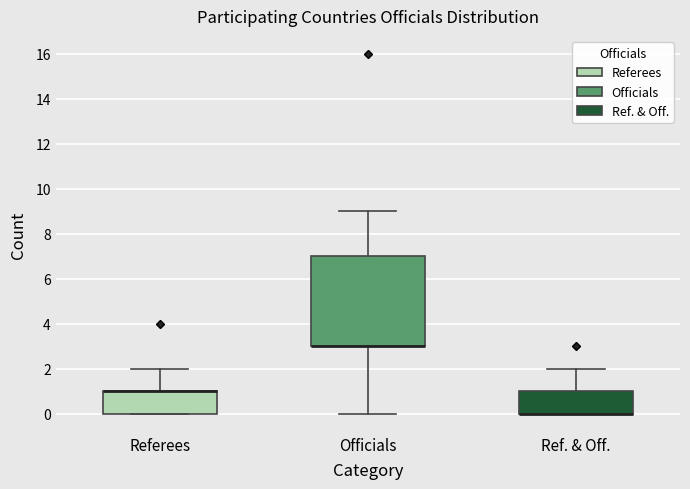

Reading left to right, transcribe this box plot: for each box, give where its median line is, the range the box spans, and where its two whiskers end, as read against the y-axis. The values are not printed on the chart, so give them approximately, as read against the axis.

Referees: median 1 (drawn on the box's upper edge), box 0 to 1, whiskers 0 to 2
Officials: median 3 (drawn on the box's lower edge), box 3 to 7, whiskers 0 to 9
Ref. & Off.: median 0 (drawn on the box's lower edge), box 0 to 1, whiskers 0 to 2